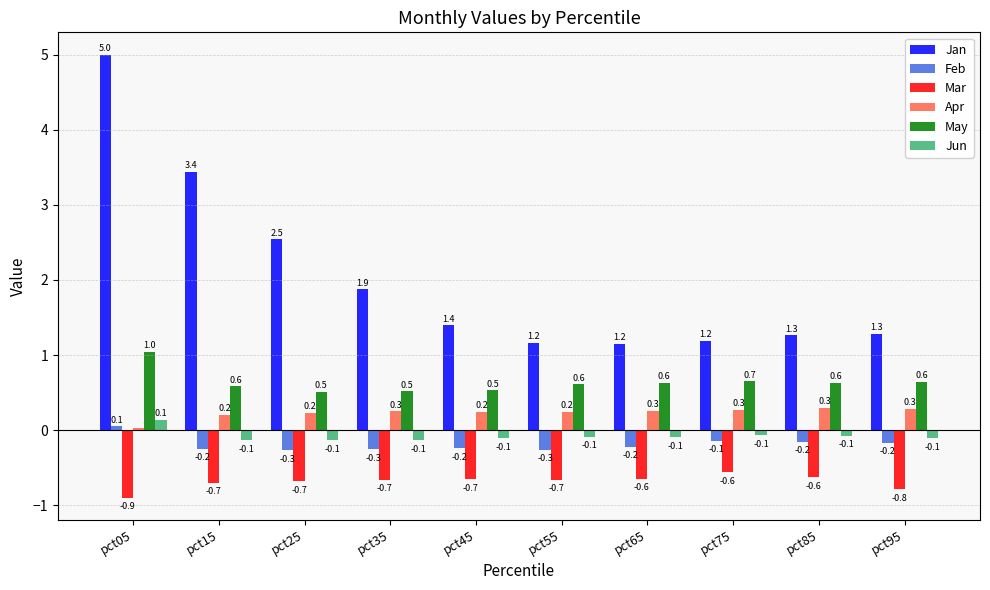

Which series has the largest range (max minus min)?

Jan